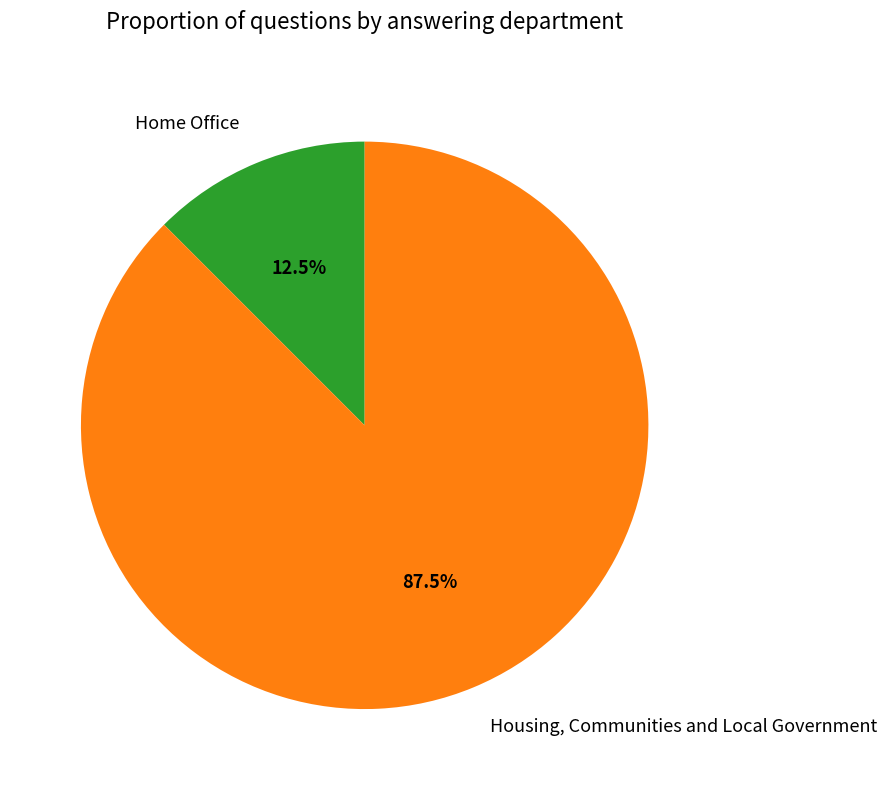

How many slices are in this pie chart?

2